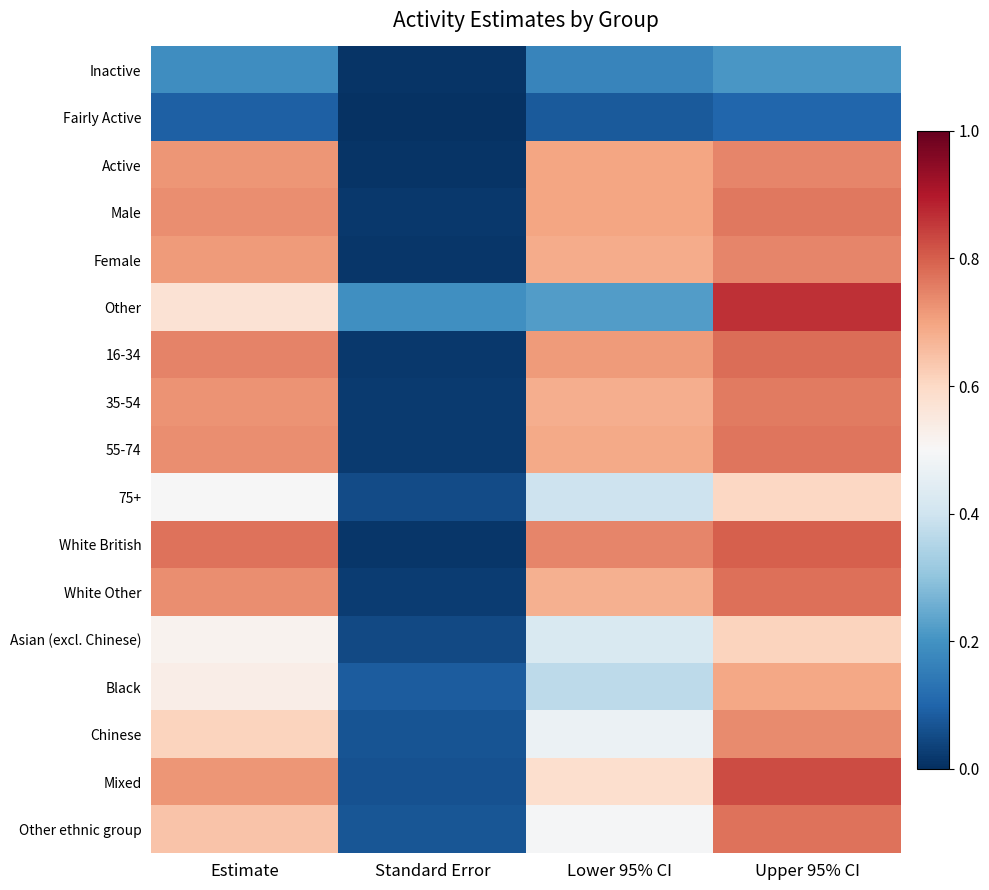

What is the total value across all series at Lower 95% CI?

8.8